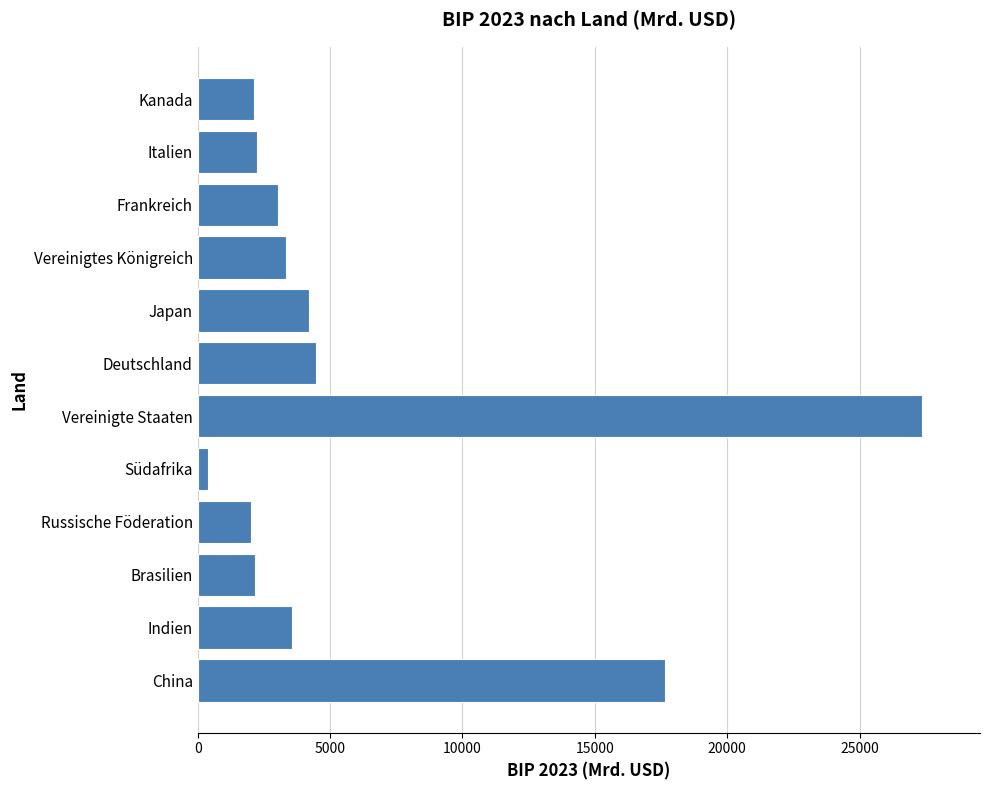

The value at Frankreich is 3032. True or false?

True